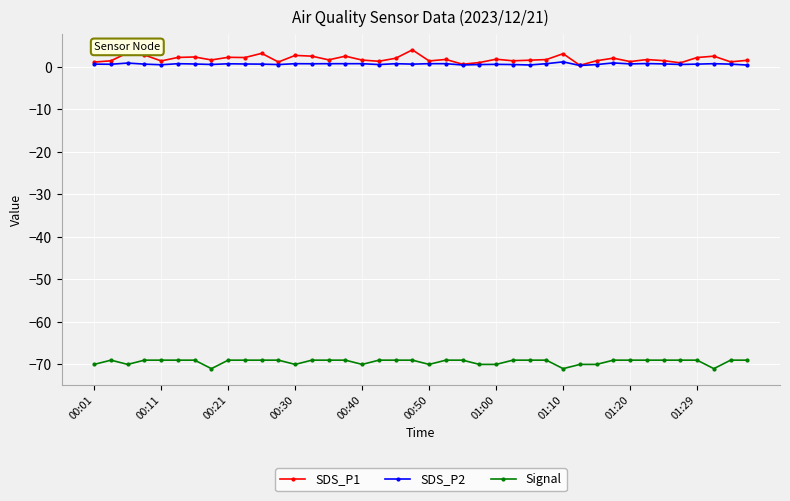

How many lines are shown in the chart?

3